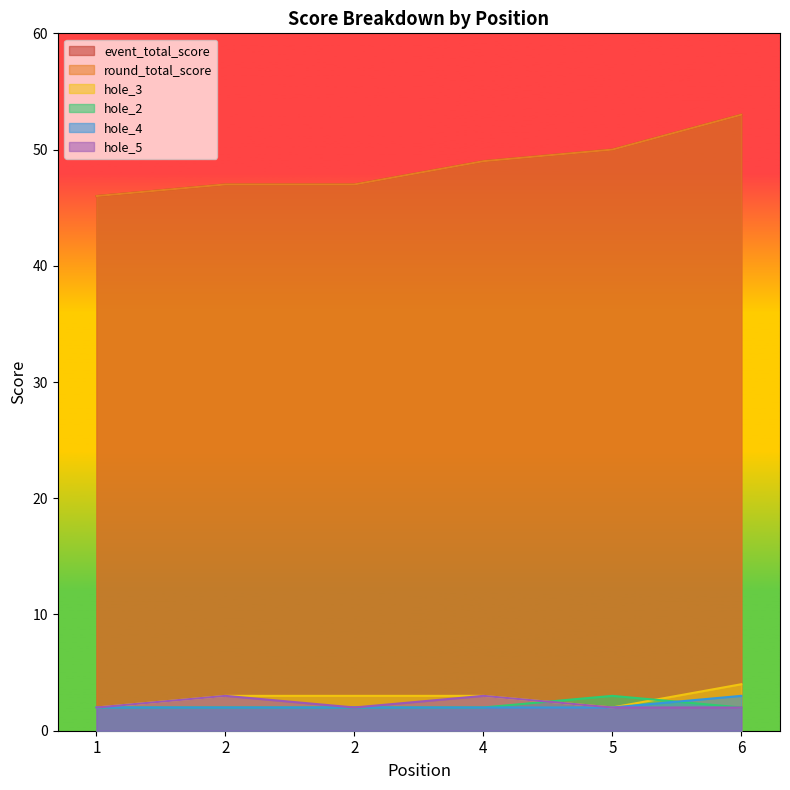

Does the chart display data point markers on the line(s)?

No